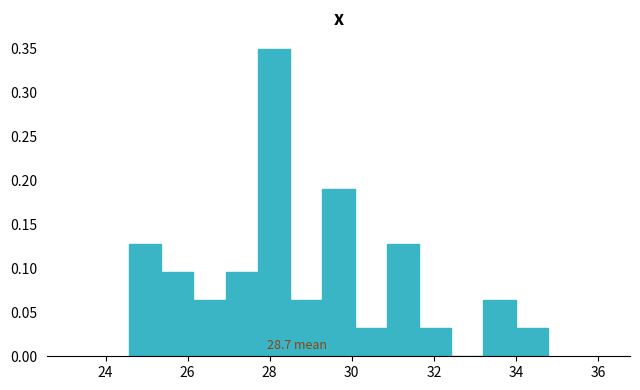

Read against the x-axis, roughly where is the centre of the tallest bar?

28.2